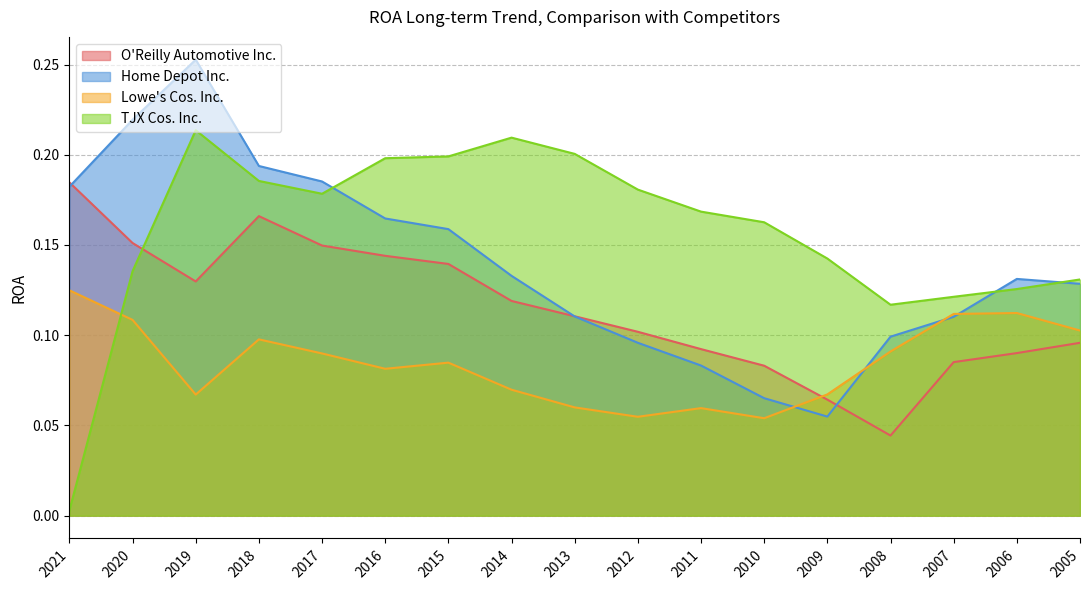

What is the highest value of the Lowe's Cos. Inc. series?

0.1